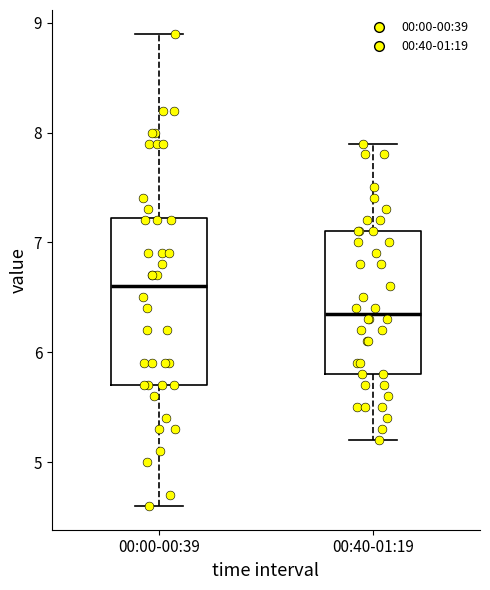

Comparing the boxes themselves (not the whiskers), which one is the tallest?

00:00-00:39